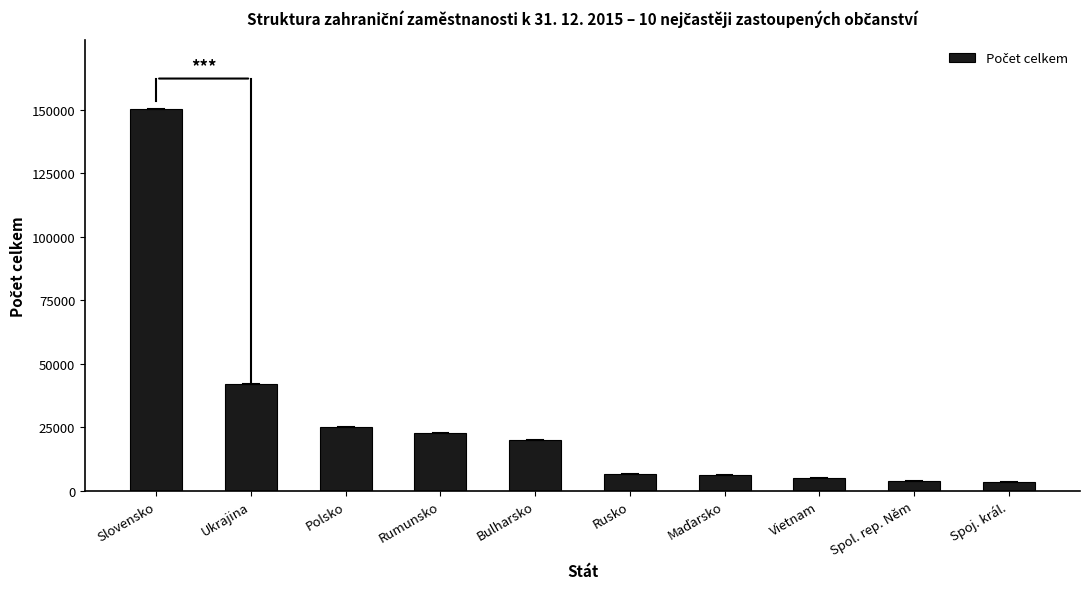

Approximately how many times larger is the value at Slovensko compared to Polsko?

6.0